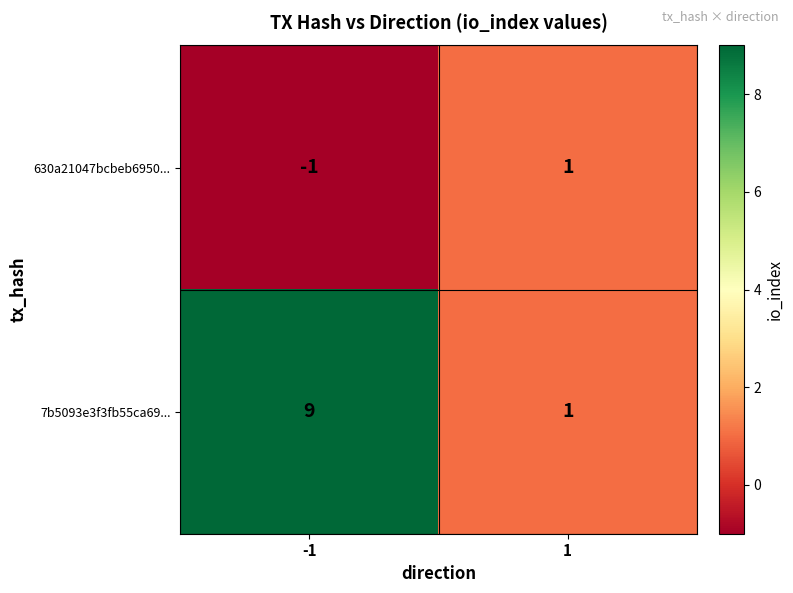

Which series has the widest spread of values?

7b5093e3f3fb55ca69...